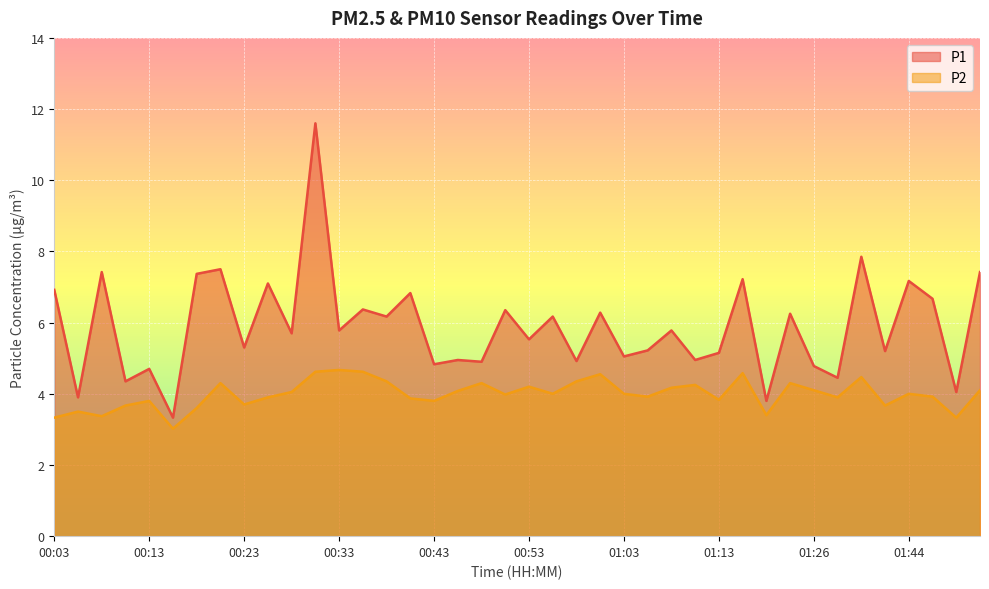

What are all the series names shown in the legend?

P1, P2